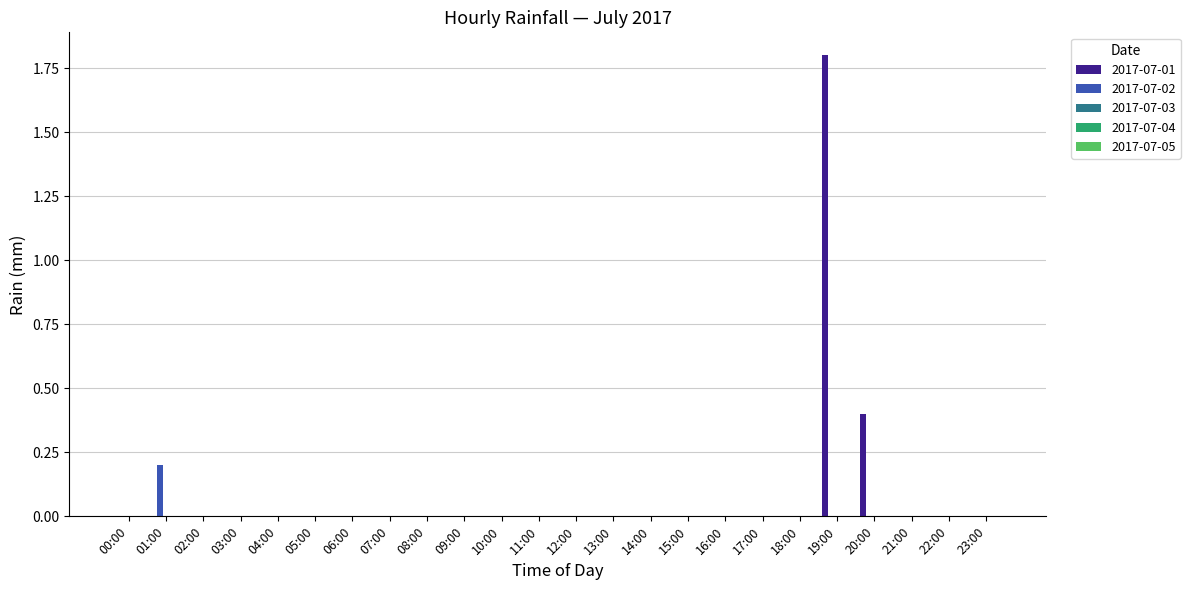

How many groups of bars are there?

24